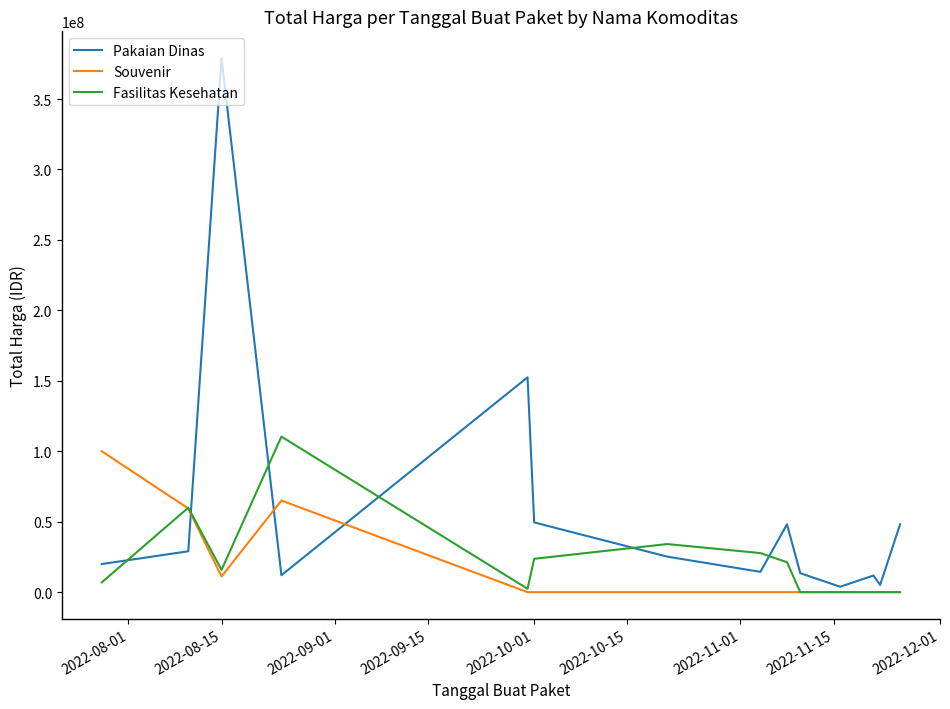

What is the maximum value for Souvenir?

100000000